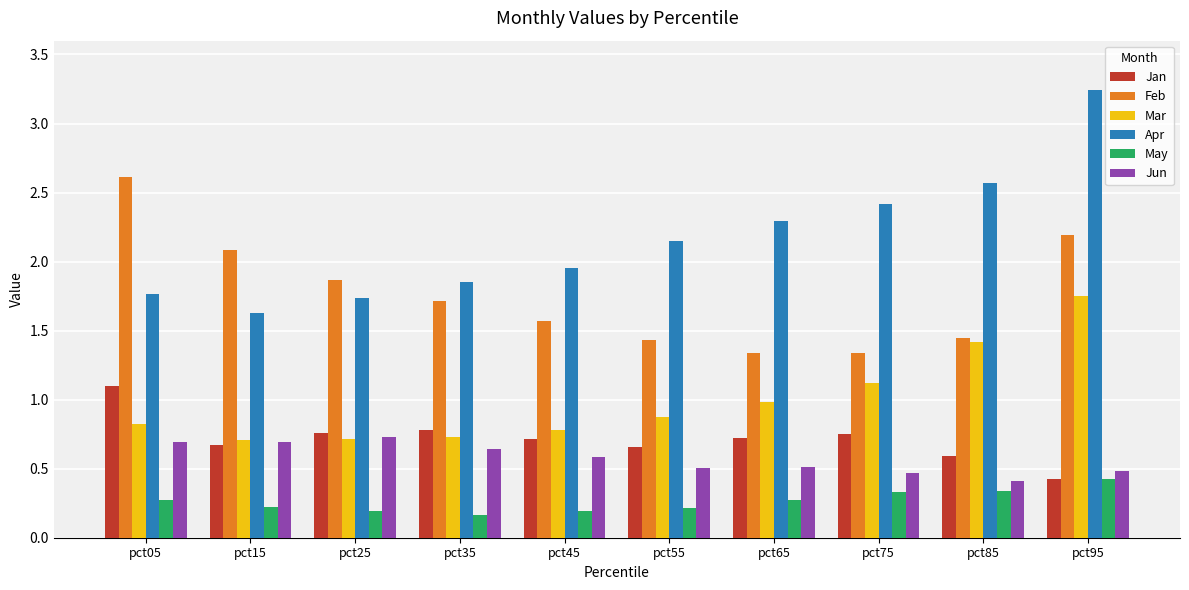

At which category is the sum across all series the highest?

pct95